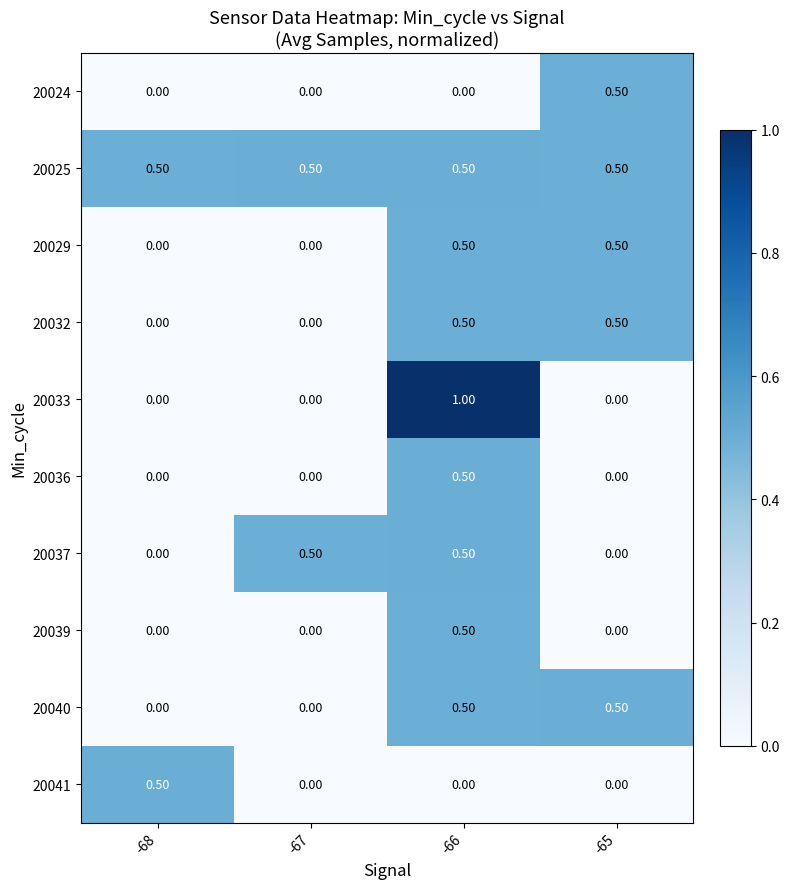

What is the sum of the 20032 values at -65 and -68?

0.5